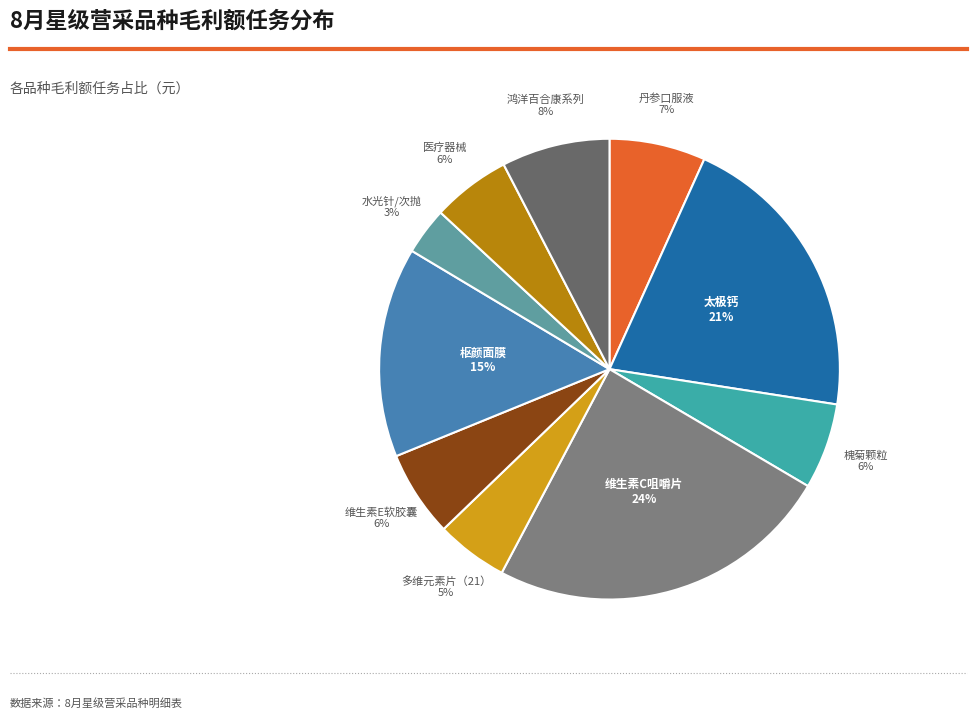

Is there any slice that represents more than half of the pie?

No